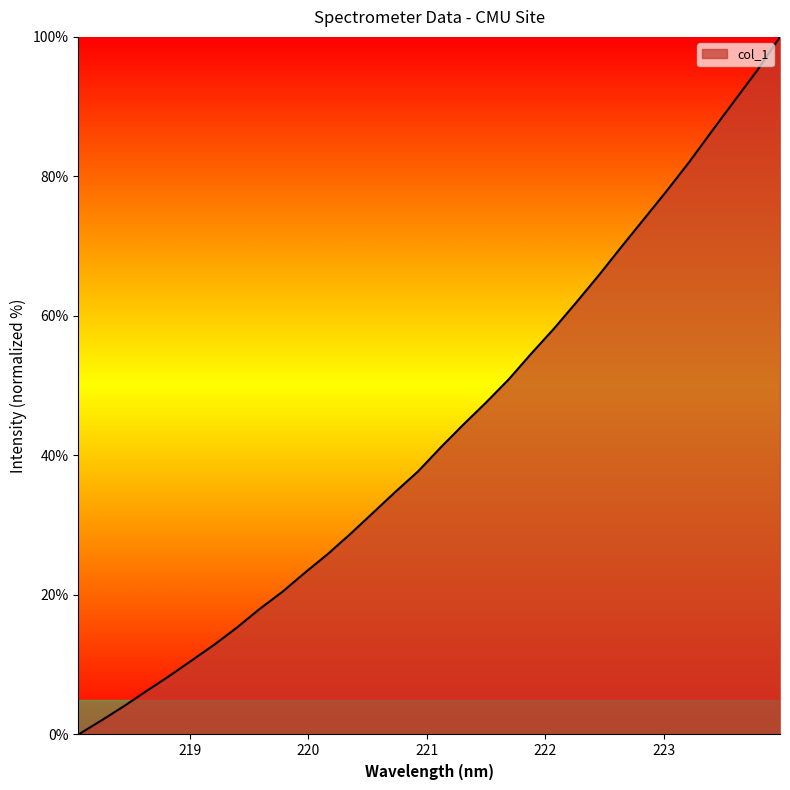

What is the difference between the maximum and minimum values?

100.0